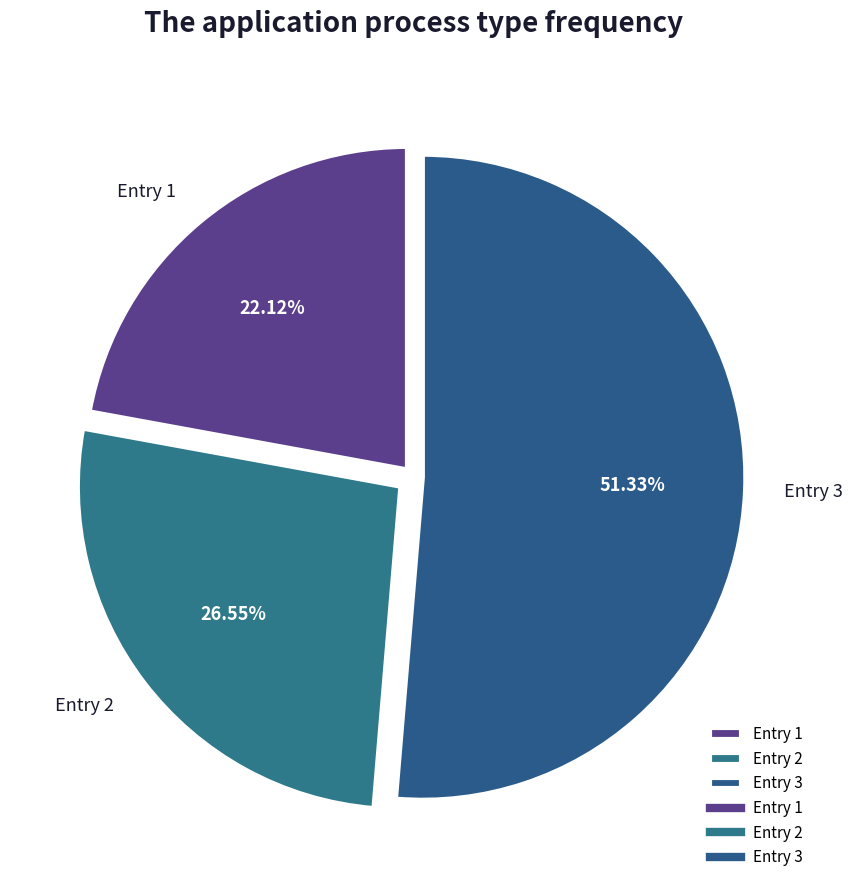

Which category has the smallest portion of the pie?

Entry 1